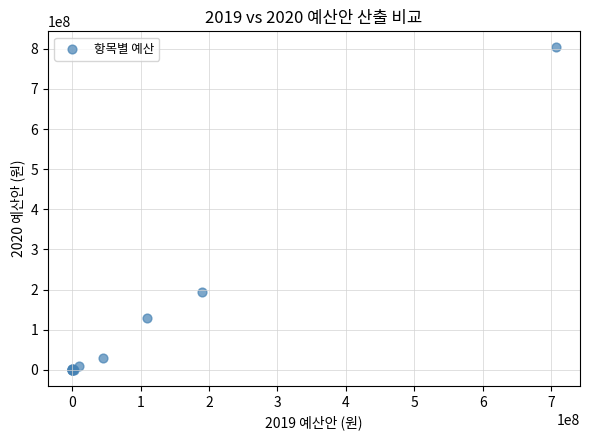

What Y value in the scatter plot is closest to 401757000?

193370000